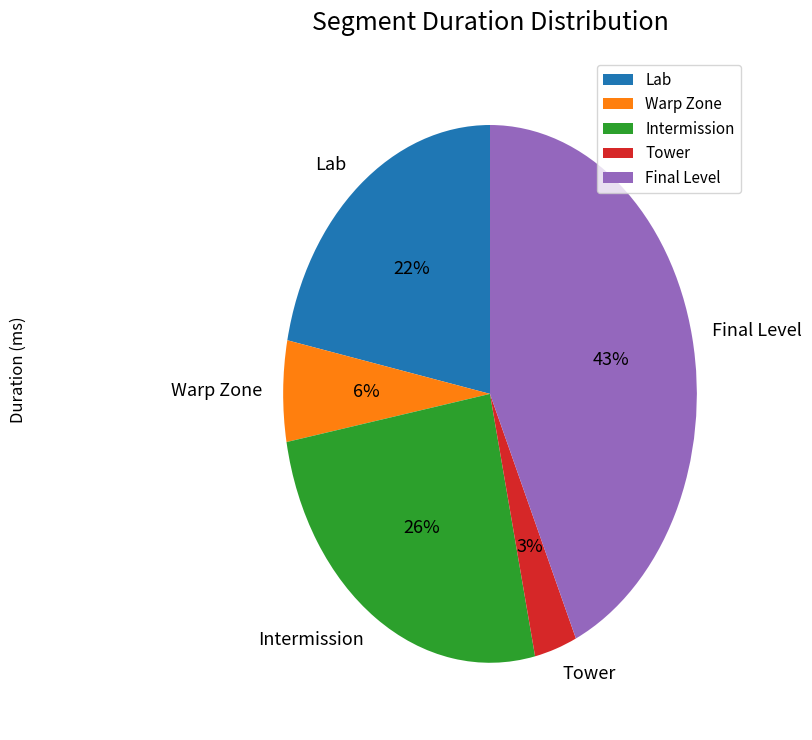

Is Intermission the majority of the pie?

No